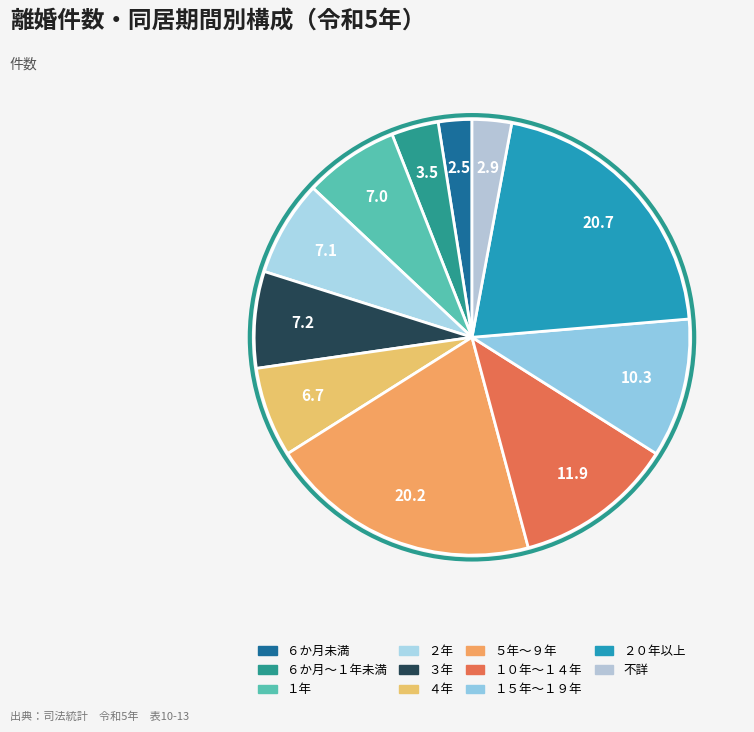

What is the largest slice in the pie chart?

２０年以上